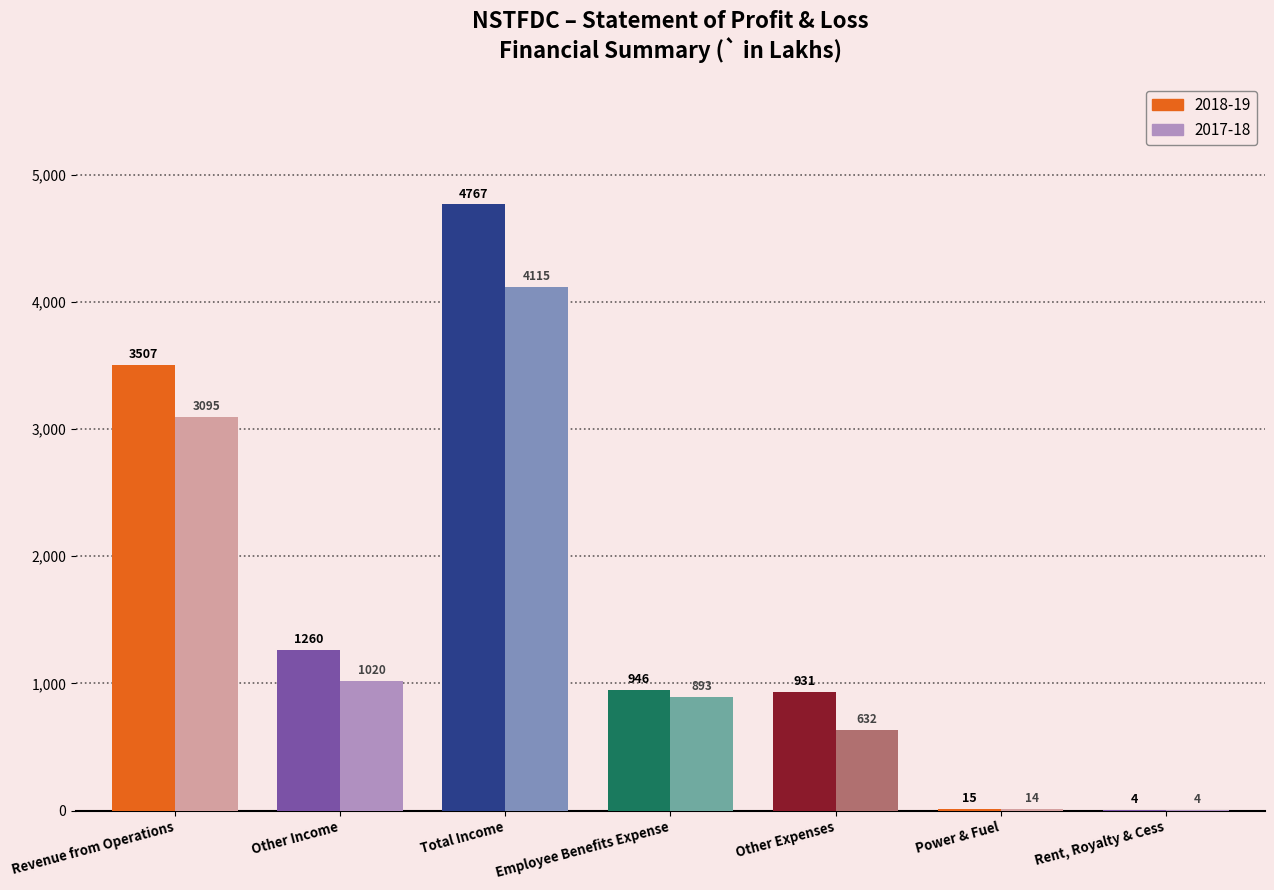

What is the sum of the 2018-19 values at Rent, Royalty & Cess and Other Expenses?

935